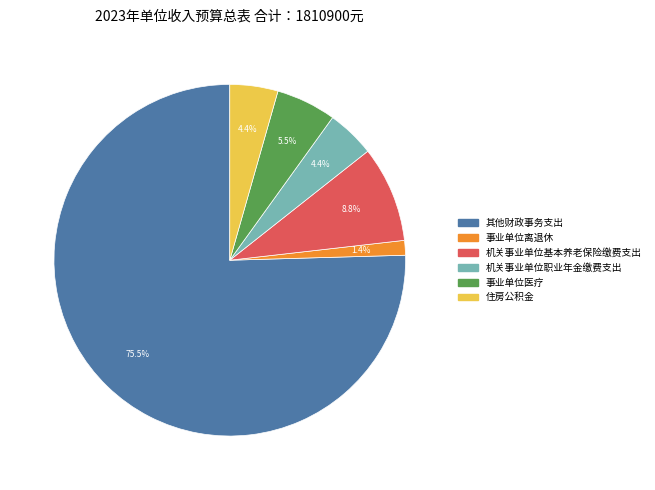

Which slice represents more than half of the pie?

其他财政事务支出